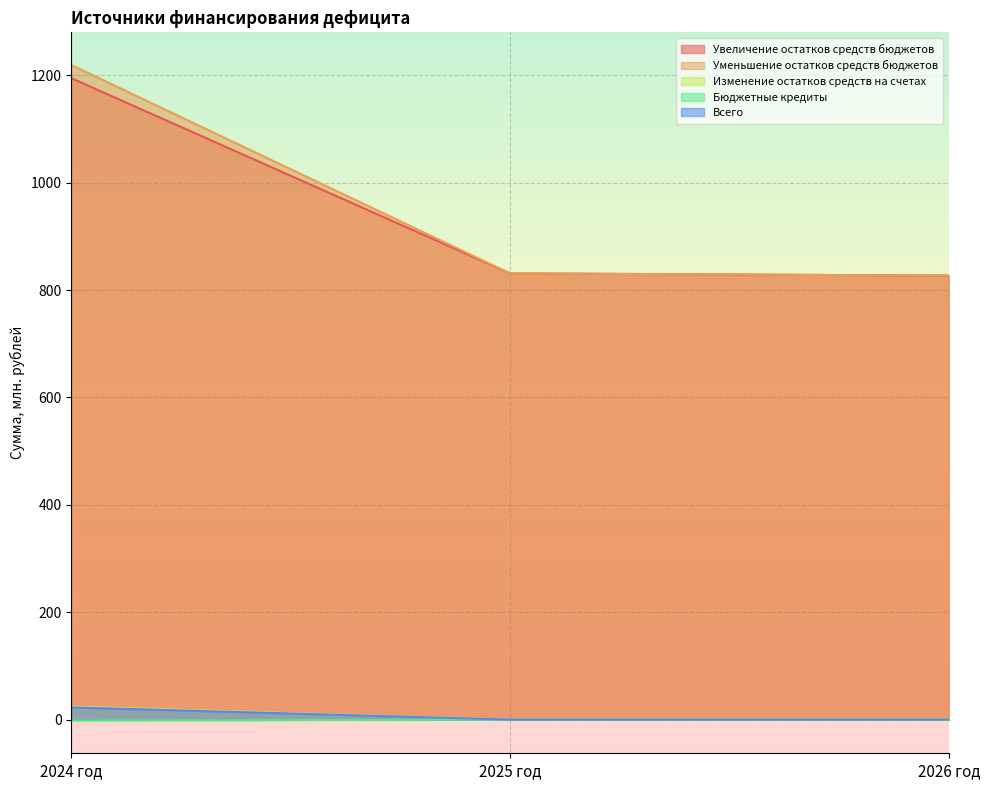

Which has a higher value, 2026 год or 2024 год?

2024 год